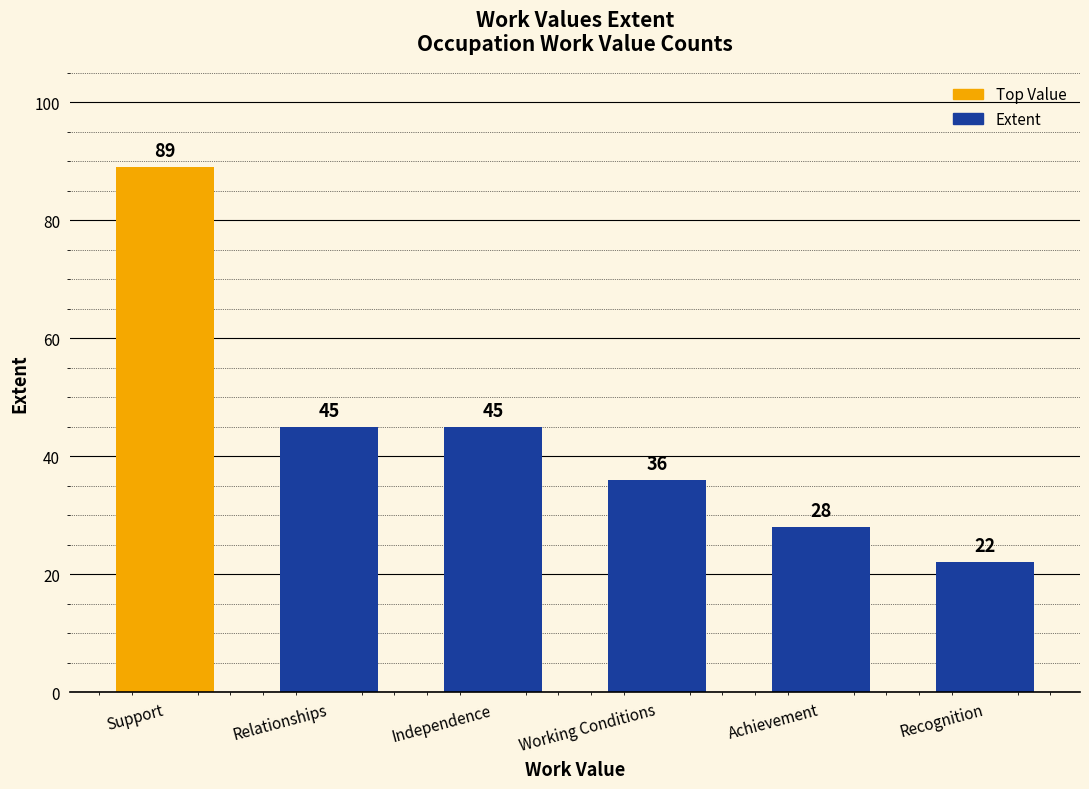

At which label does the data first exceed 45?

Support